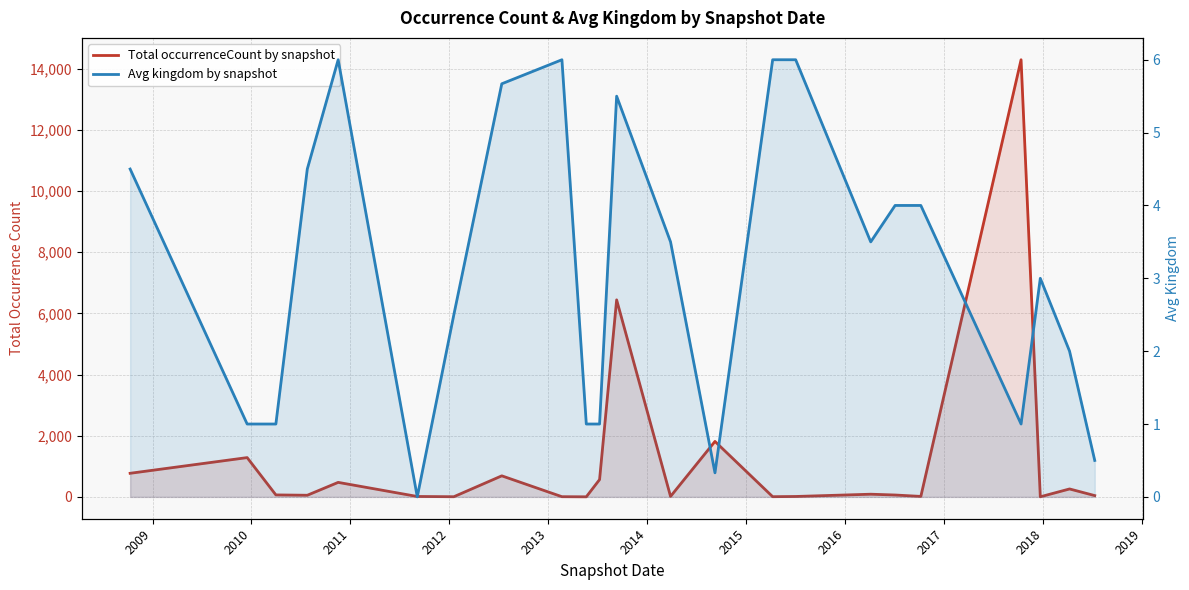

True or false: Avg kingdom by snapshot has more than 2 interior local peaks.

True